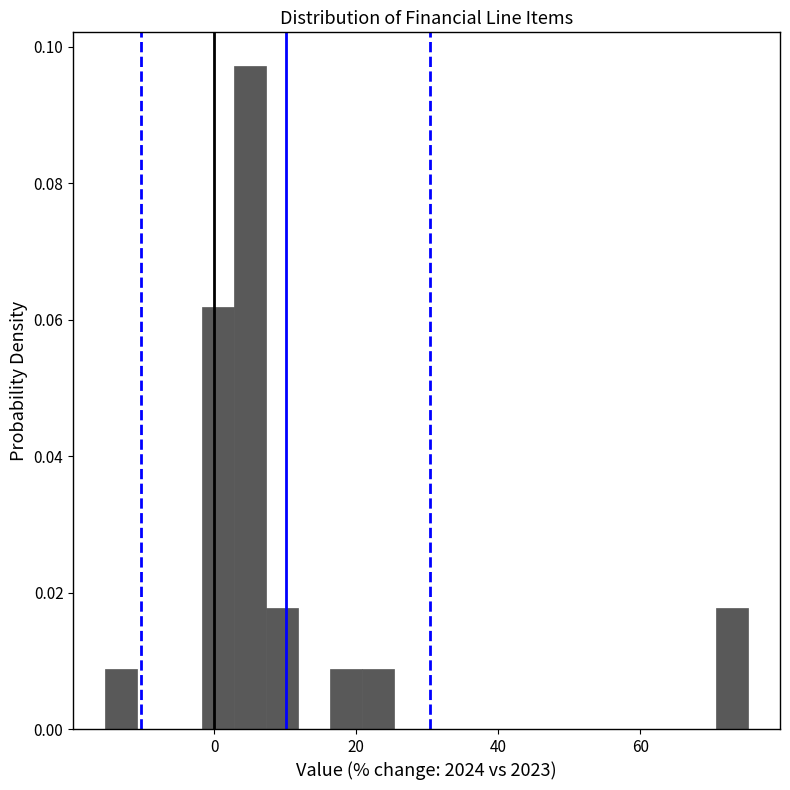

Around what value on the x-axis is the tallest bar? Give the approximate position of its centre, as read against the axis.

6